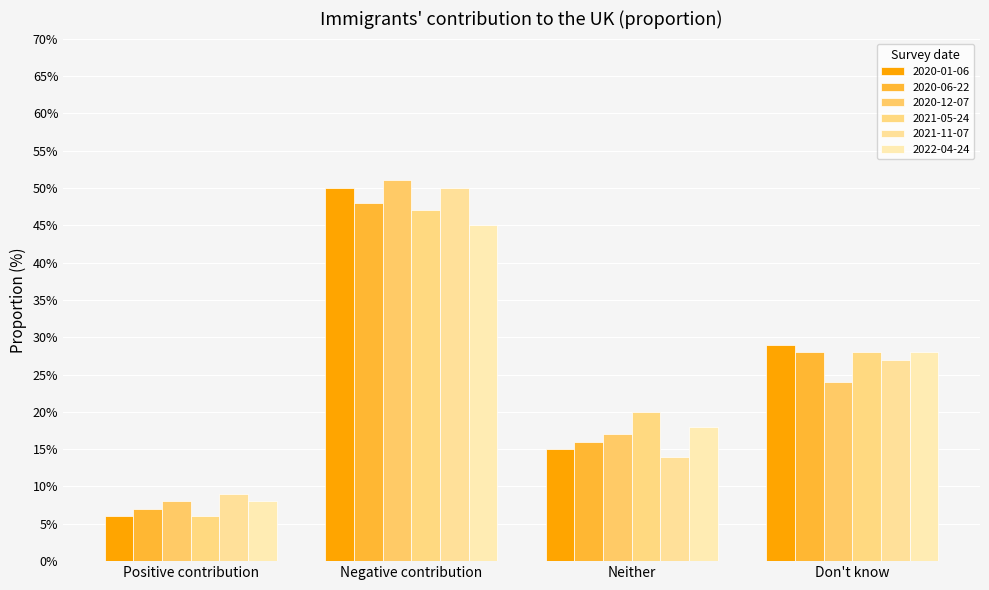

Reading right to left, transcribe all the data shown in this chart.

2020-01-06: 29.0	15.0	50.0	6.0
2020-06-22: 28.0	16.0	48.0	7.0
2020-12-07: 24.0	17.0	51.0	8.0
2021-05-24: 28.0	20.0	47.0	6.0
2021-11-07: 27.0	14.0	50.0	9.0
2022-04-24: 28.0	18.0	45.0	8.0